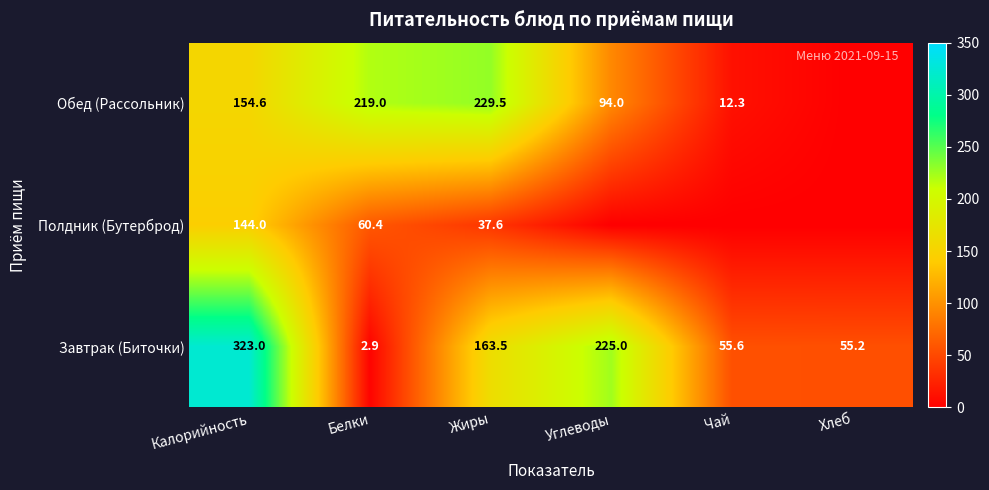

What is the highest value of the Завтрак (Биточки) series?

323.0